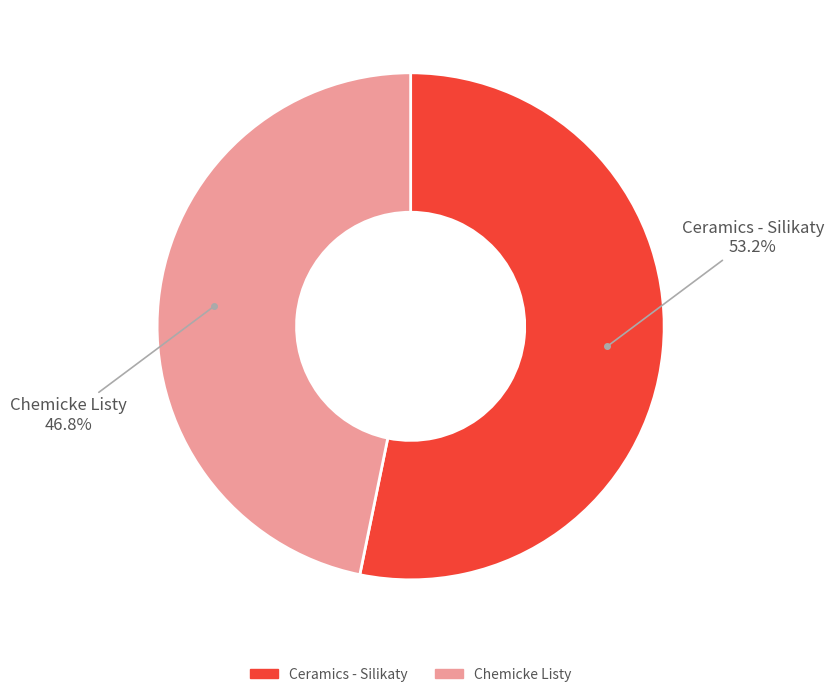

To the nearest percent, what is the difference between the Ceramics - Silikaty and Chemicke Listy slice percentages?

6%